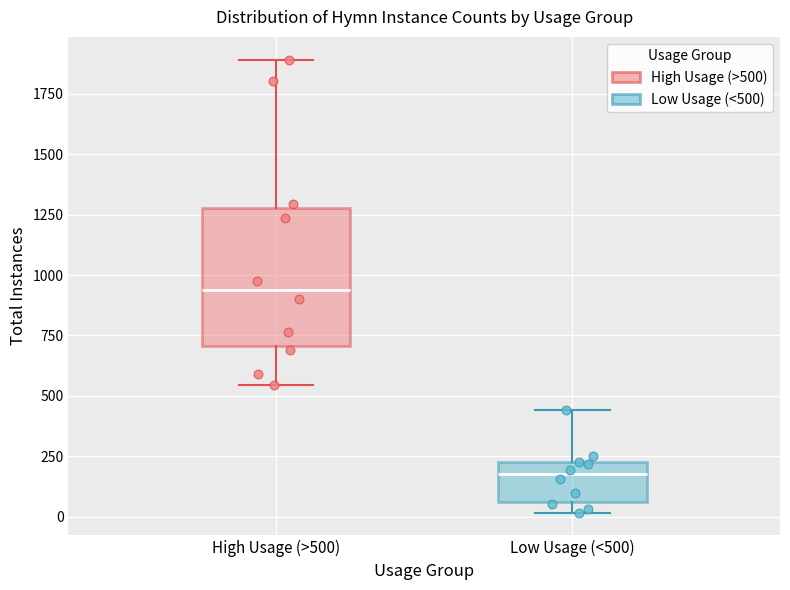

Which box has the highest median line?

High Usage (>500)